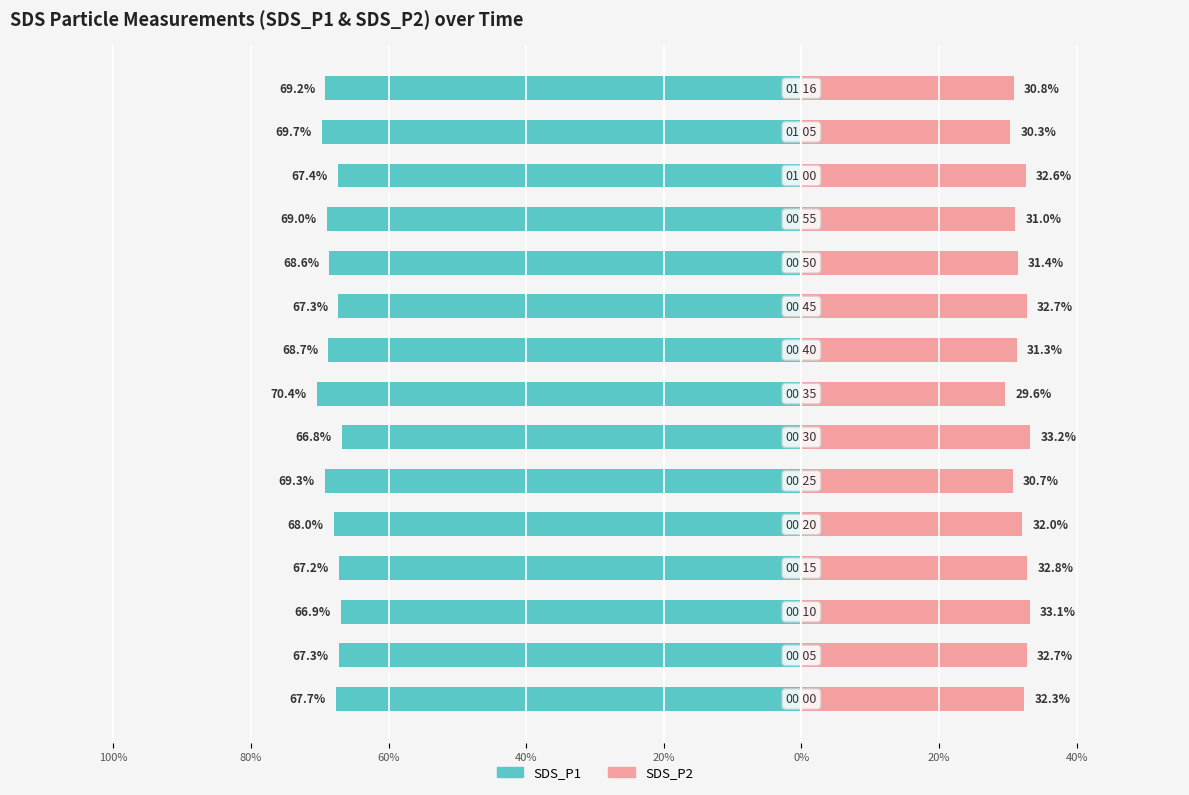

Is it true that SDS_P1 equals -20.6 at 13?

False